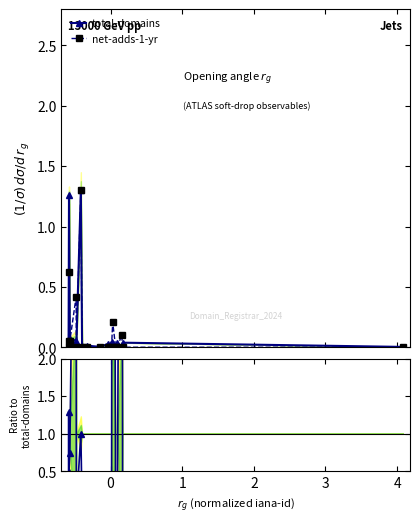

How many distinct data groups are displayed?

2